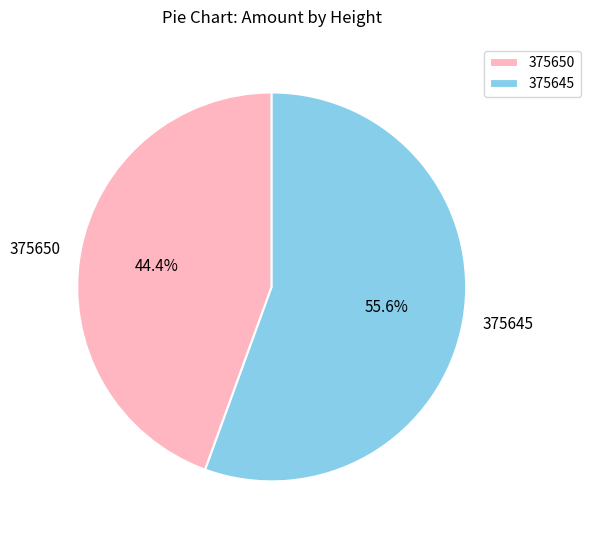

Which slice is the smallest?

375650